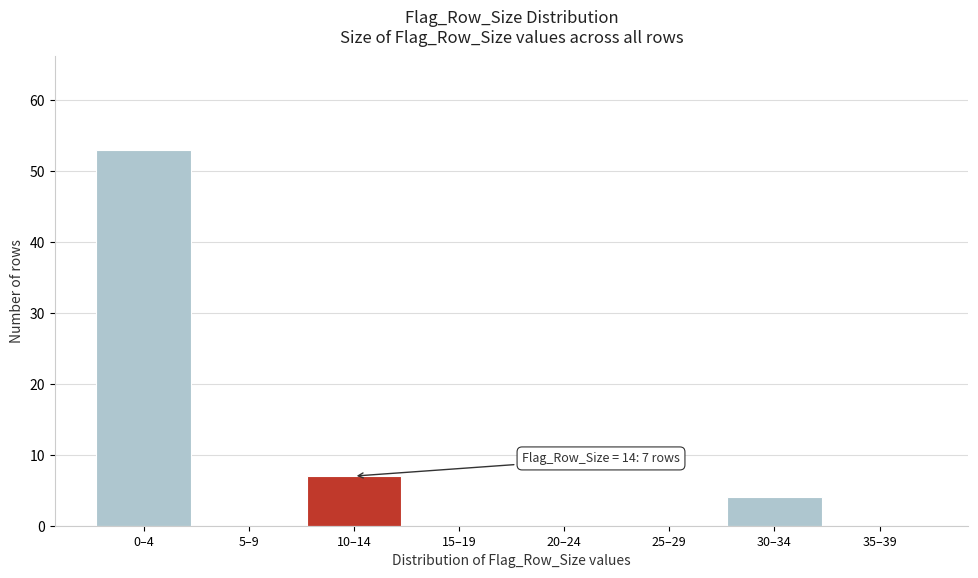

Reading left to right, list all the values displayed in this chart.

0–4=53	5–9=0	10–14=7	15–19=0	20–24=0	25–29=0	30–34=4	35–39=0